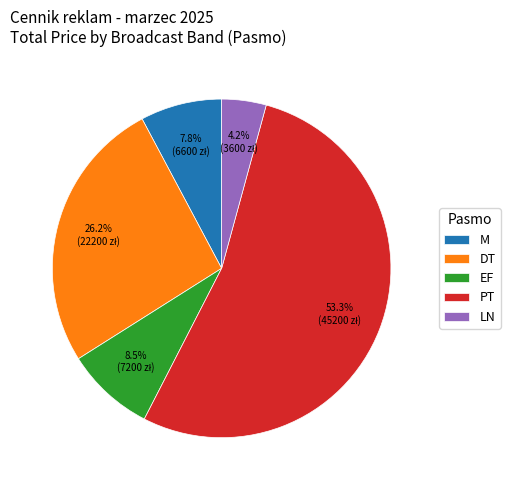

Does M represent more than half of the total?

No